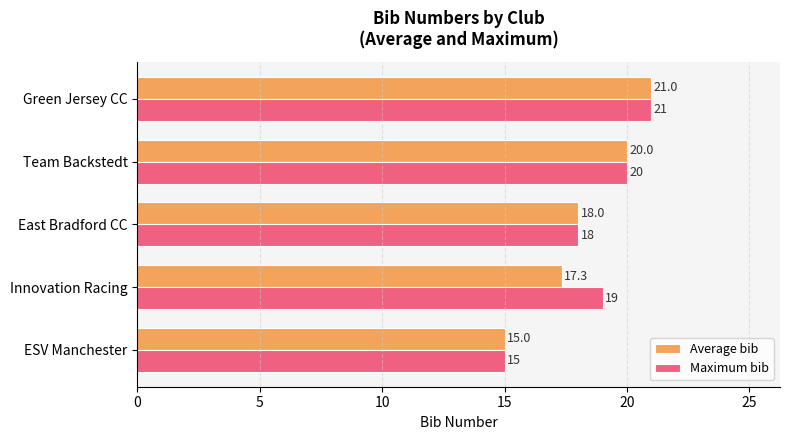

How many data points does each series have?

5